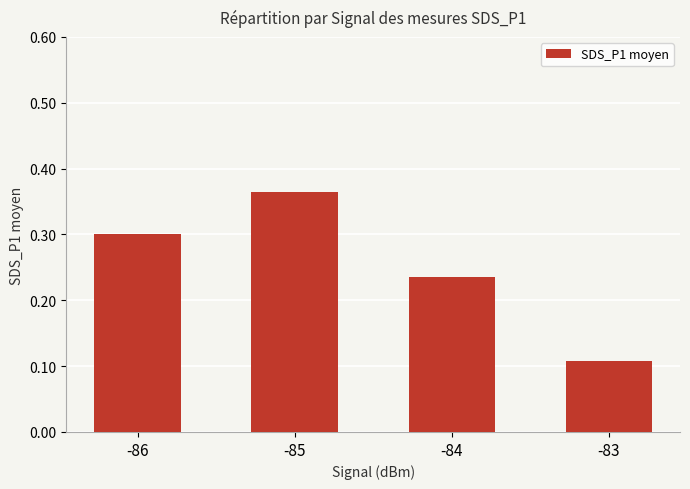

Which has a higher value, -83 or -86?

-86